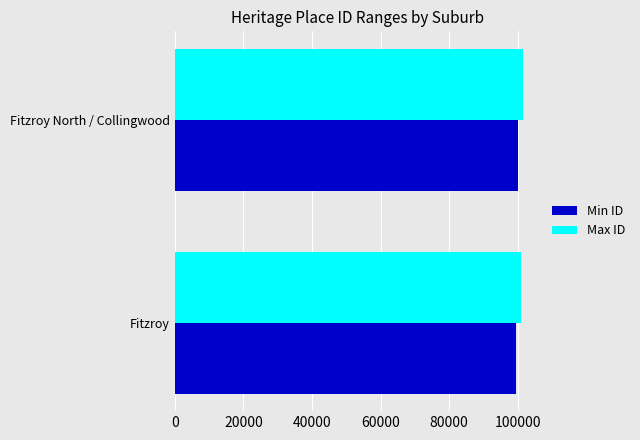

What is the sum of the Max ID values at Fitzroy North / Collingwood and Fitzroy?

202365